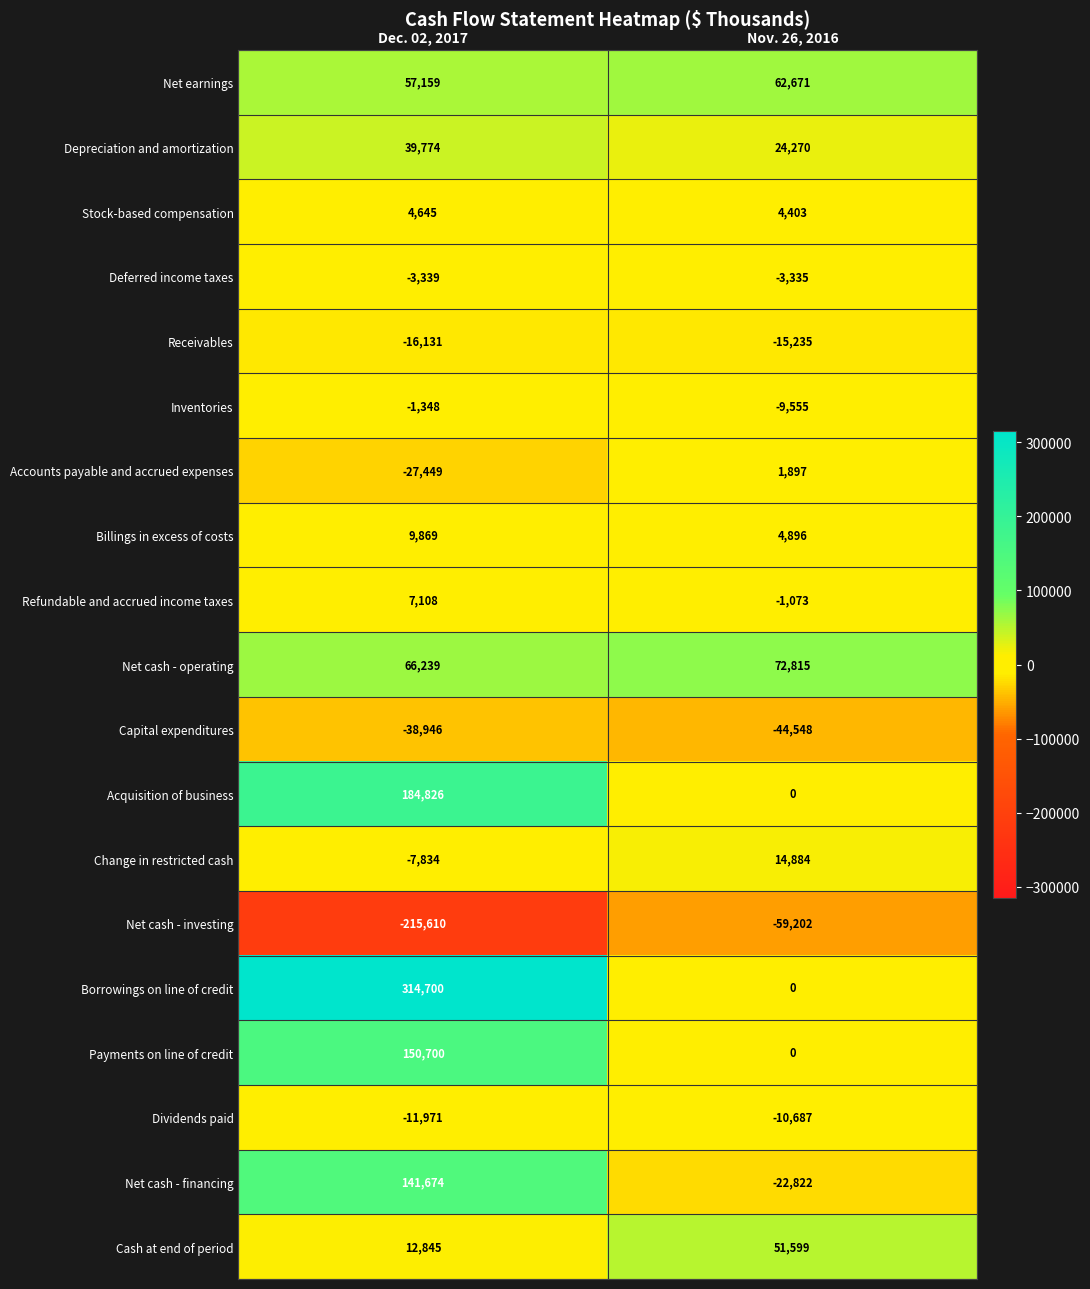

Which category has the lowest value across all series?

Dec. 02, 2017